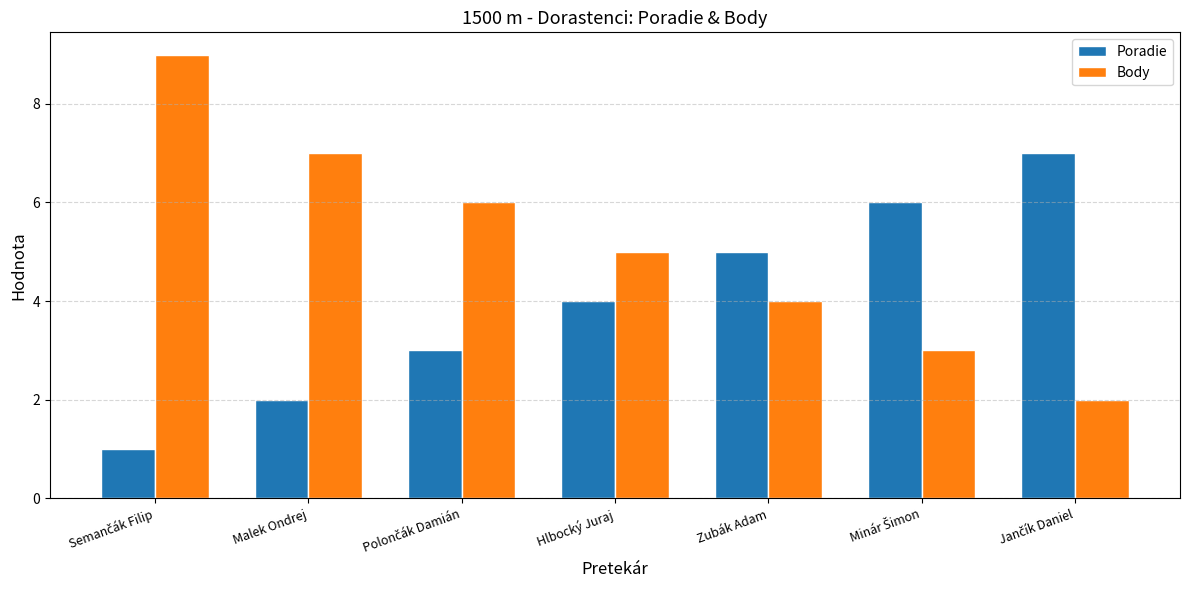

Reading left to right, extract all data points from this chart.

Poradie: 1	2	3	4	5	6	7
Body: 9	7	6	5	4	3	2